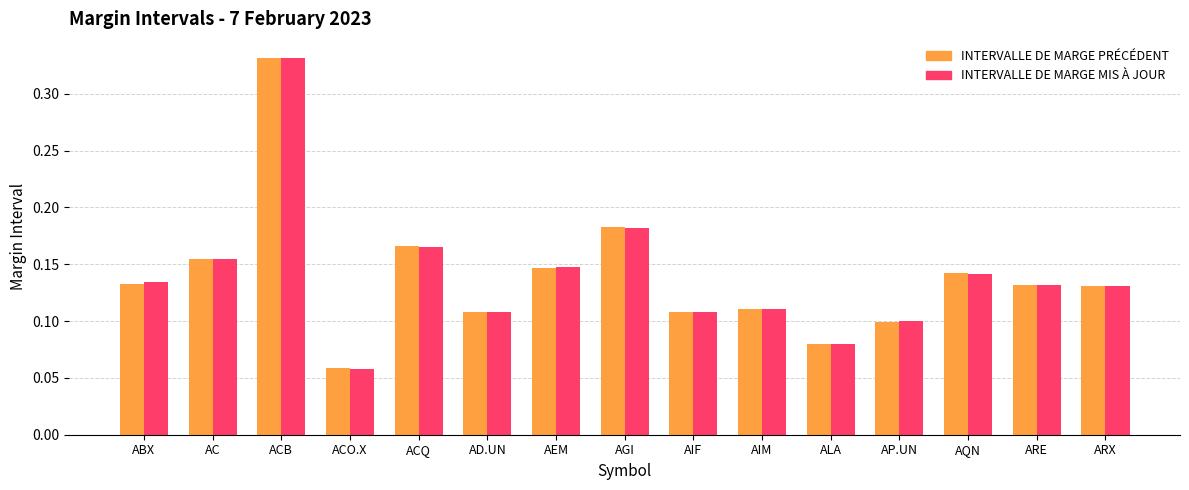

At which category does the chart reach its minimum across all series?

ACO.X